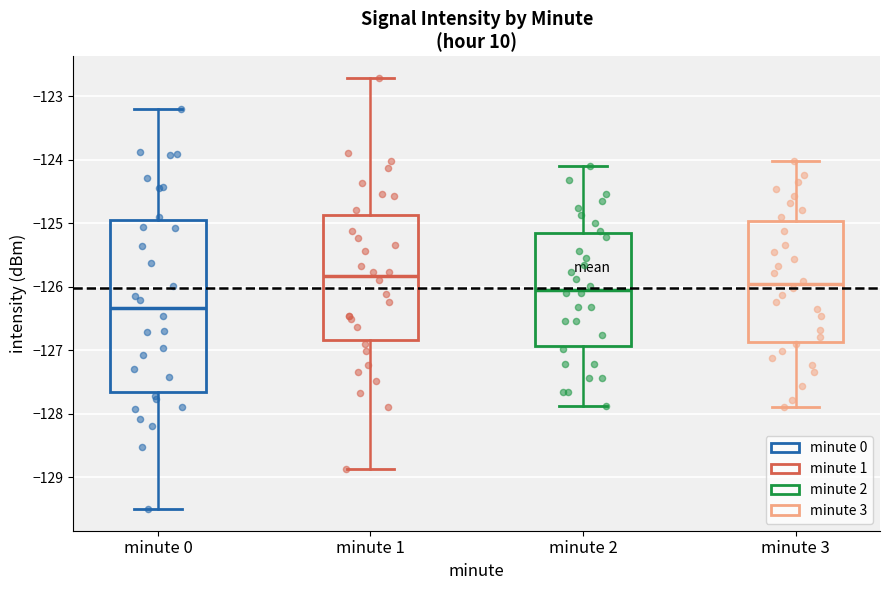

Comparing the boxes themselves (not the whiskers), which one is the tallest?

minute 0